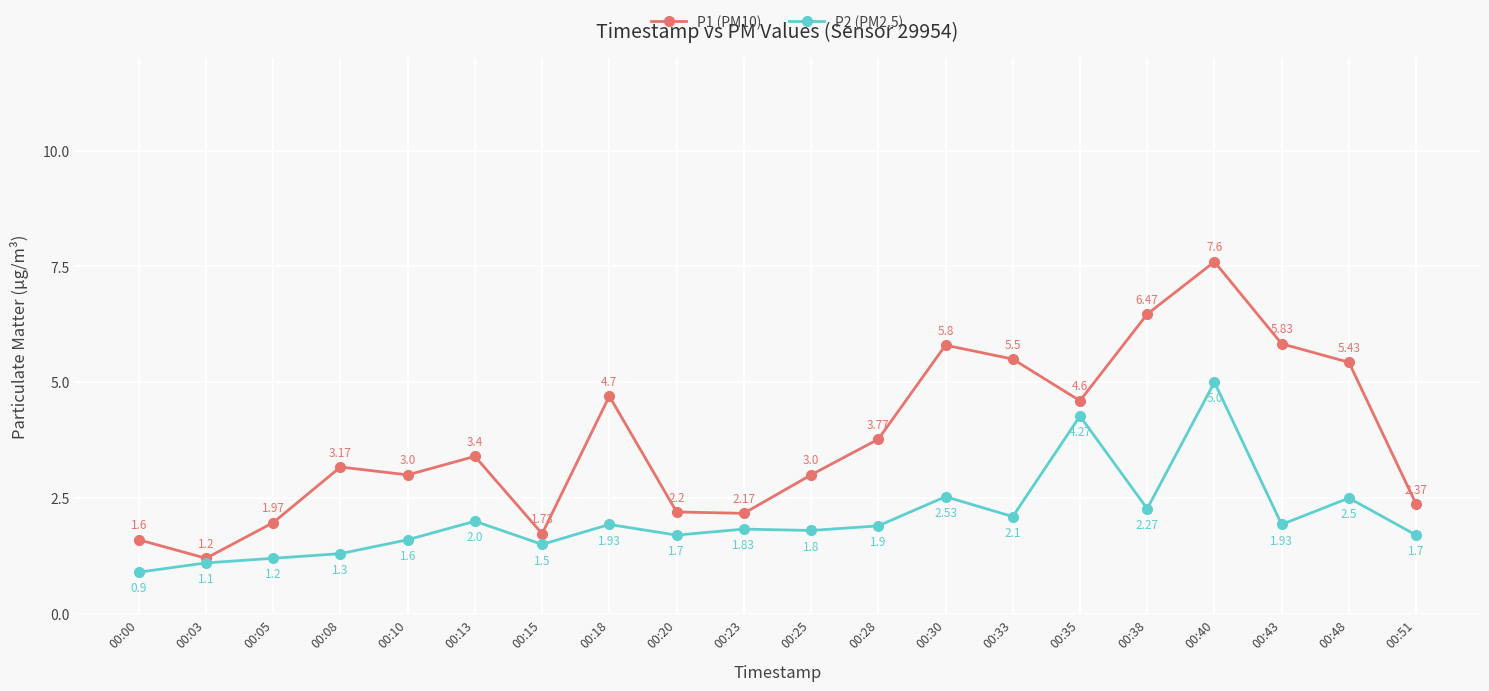

What is the difference between the P2 (PM2.5) values at 00:43 and 00:48?

0.6